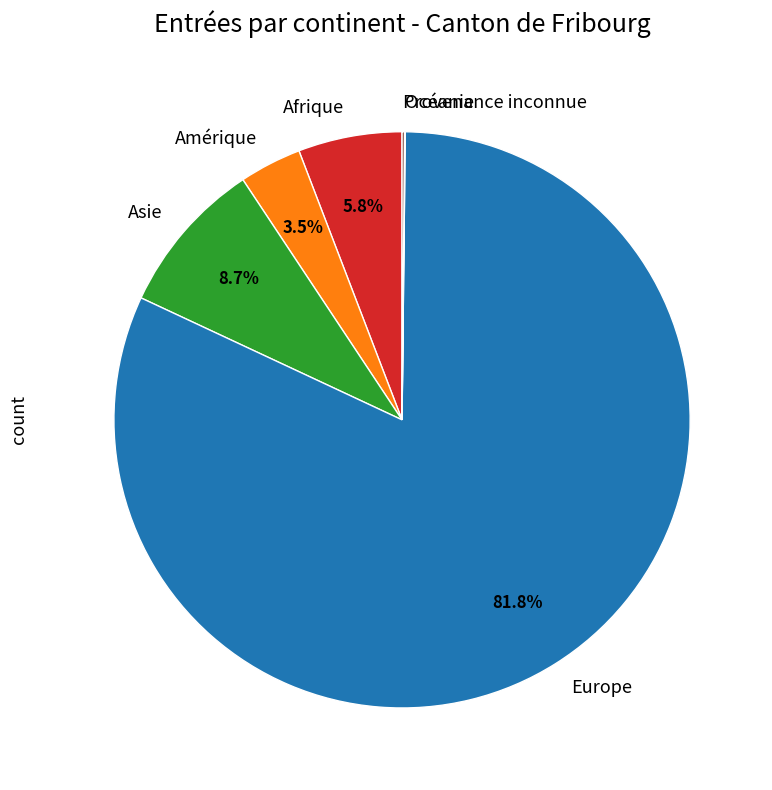

Is Europe the majority of the pie?

Yes